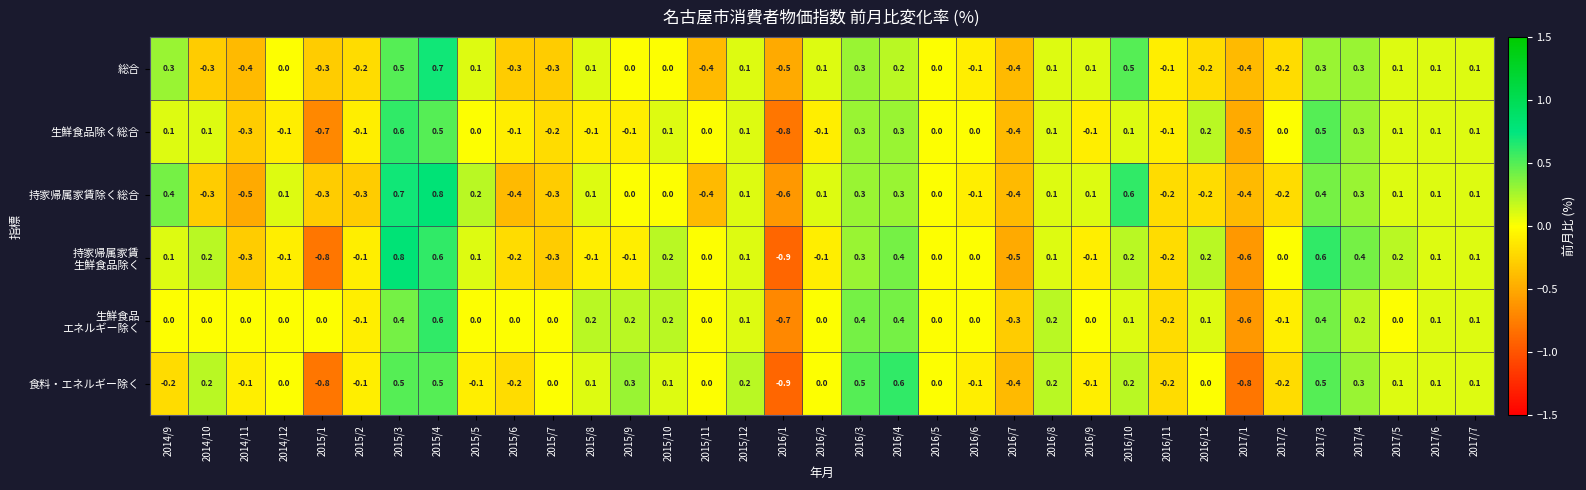

At which category is the sum across all series the highest?

2015/4